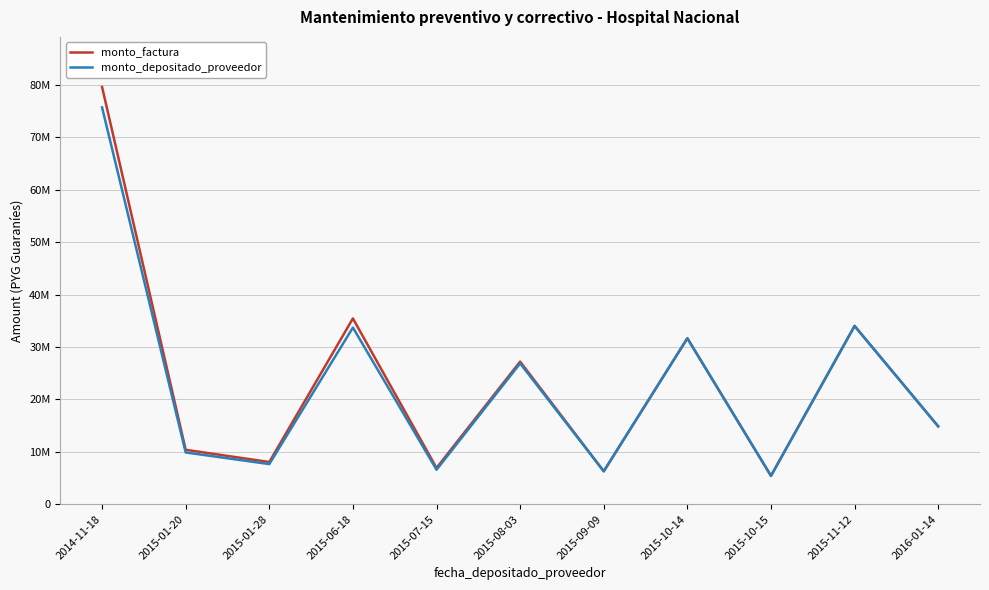

Does the chart have visible grid lines?

Yes